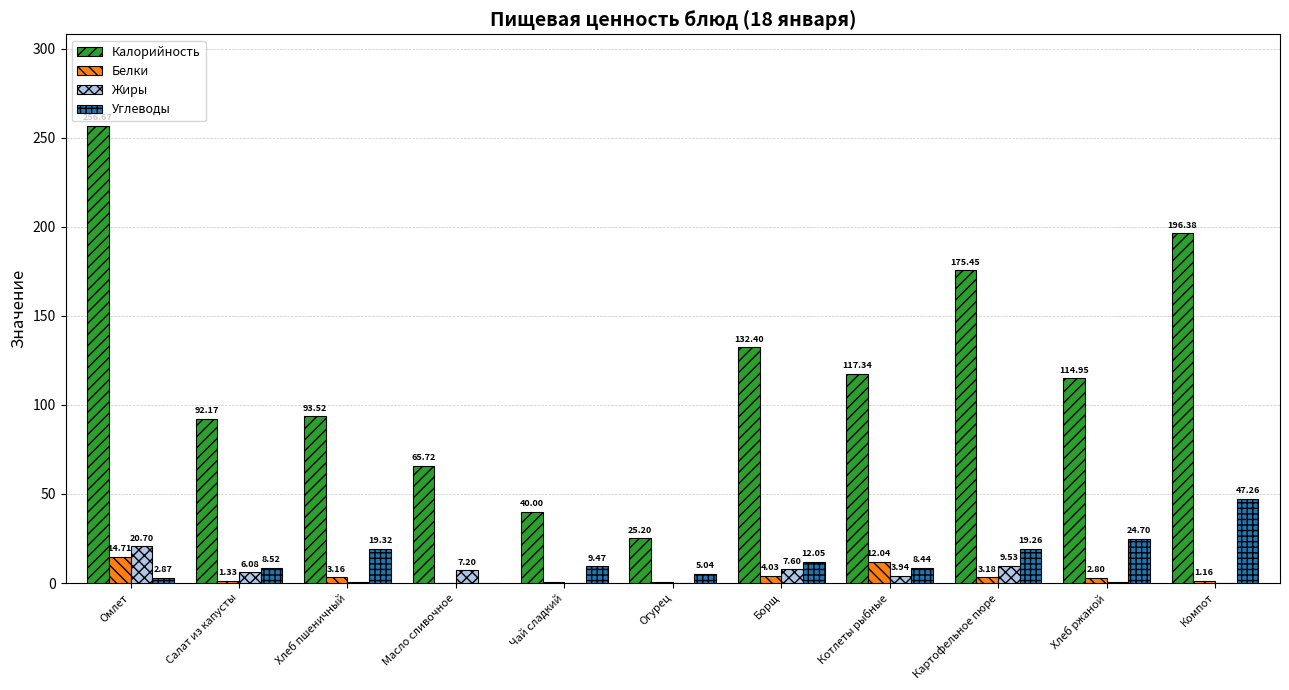

Which category has the highest value in the Белки series?

Омлет